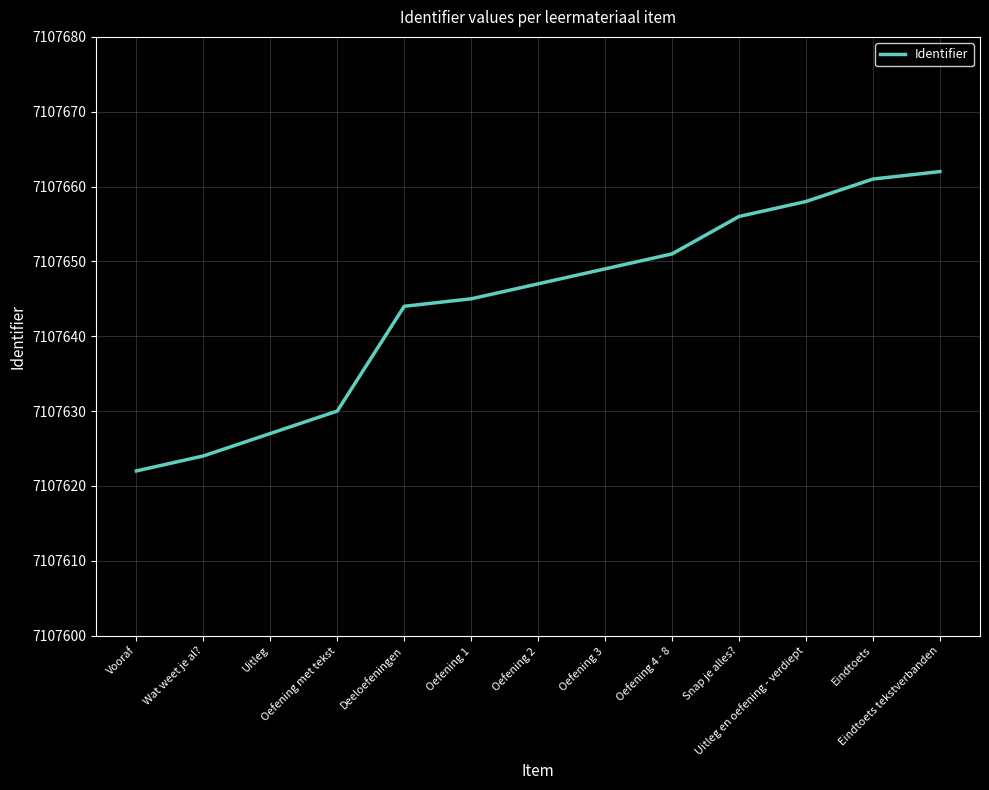

What position from the left is Deeloefeningen?

5